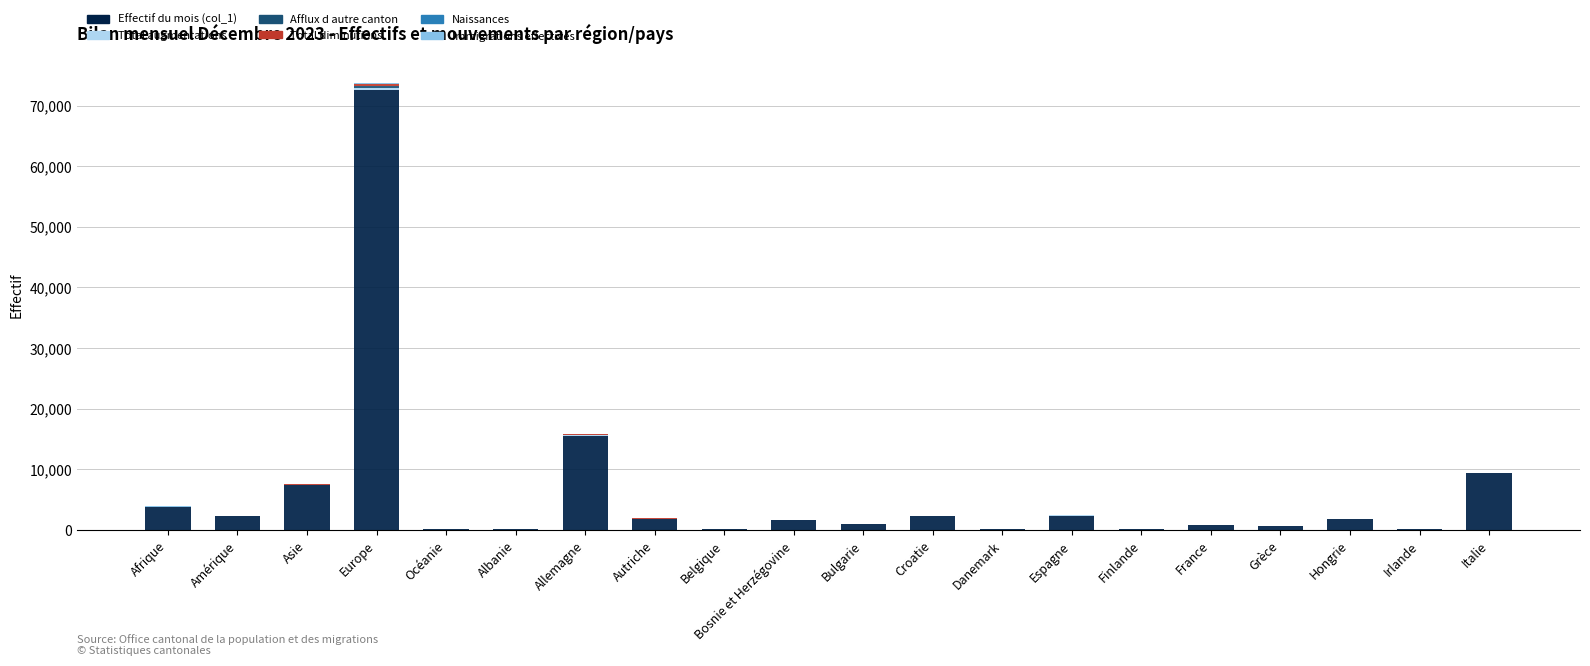

Is it true that Effectif du mois (col_1) equals 49199 at Europe?

False